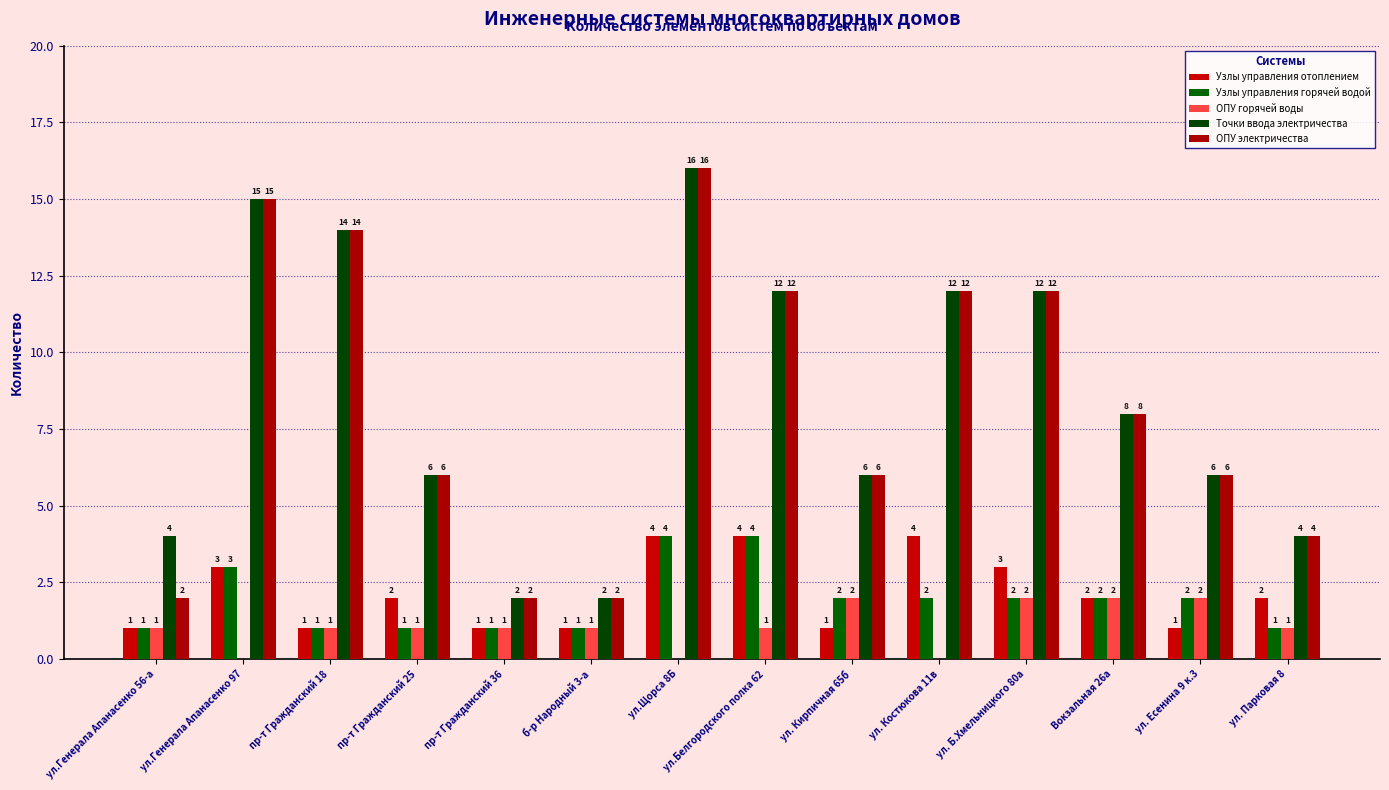

Reading right to left, extract all data points from this chart.

Узлы управления отоплением: 2	1	2	3	4	1	4	4	1	1	2	1	3	1
Узлы управления горячей водой: 1	2	2	2	2	2	4	4	1	1	1	1	3	1
ОПУ горячей воды: 1	2	2	2	0	2	1	0	1	1	1	1	0	1
Точки ввода электричества: 4	6	8	12	12	6	12	16	2	2	6	14	15	4
ОПУ электричества: 4	6	8	12	12	6	12	16	2	2	6	14	15	2